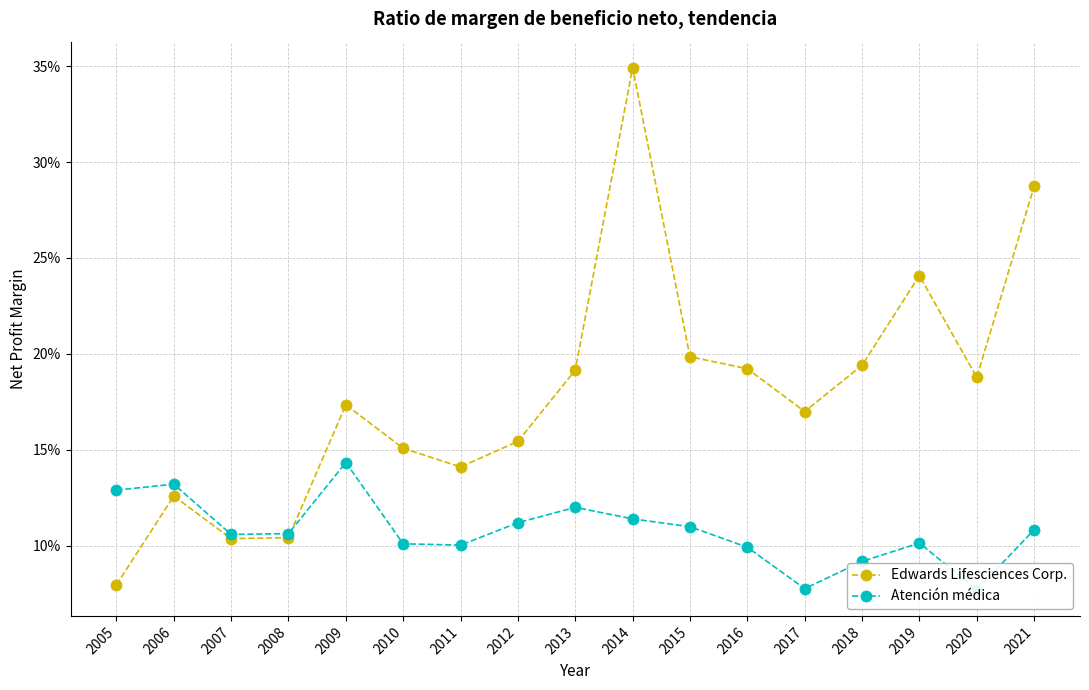

The Edwards Lifesciences Corp. series shows 0.2 at 2016. True or false?

True